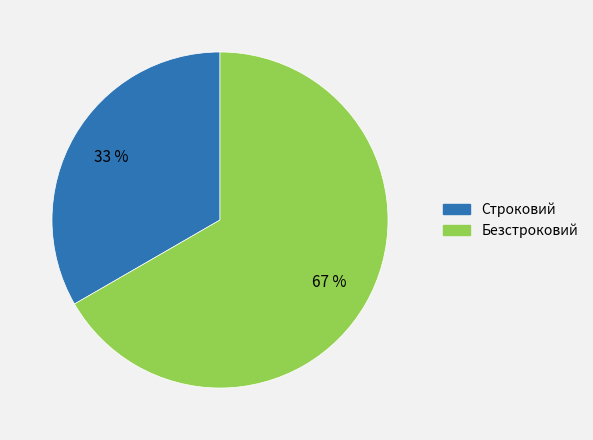

Which has a higher value, Безстроковий or Строковий?

Безстроковий